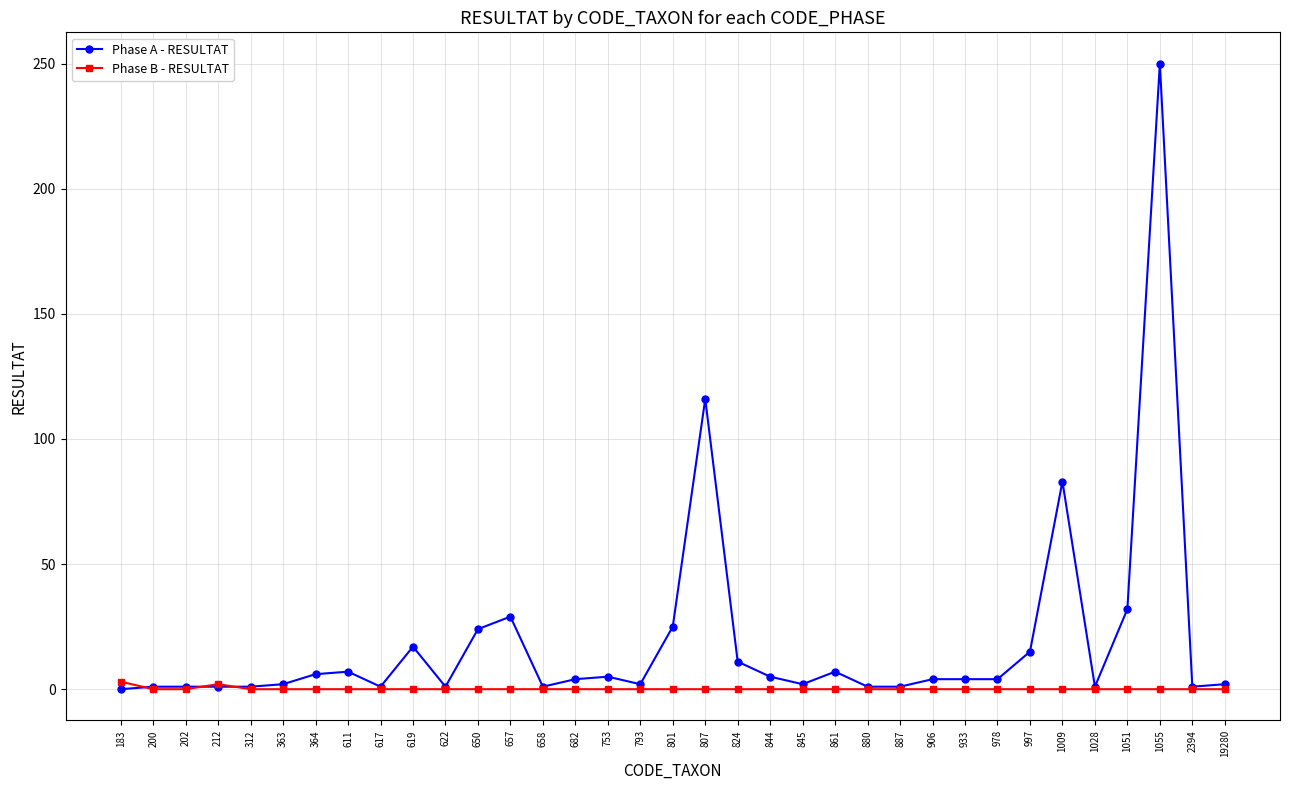

Which series has the widest spread of values?

Phase A - RESULTAT